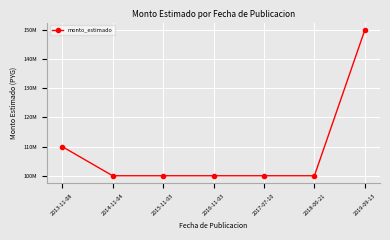

Approximately how many times larger is the value at 2019-09-13 compared to 2018-06-21?

1.5